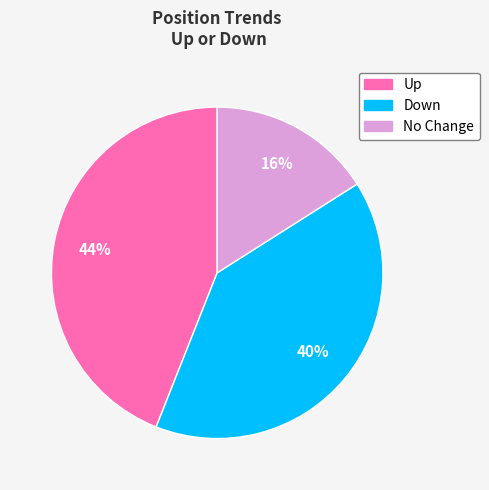

Is there any slice that represents more than half of the pie?

No